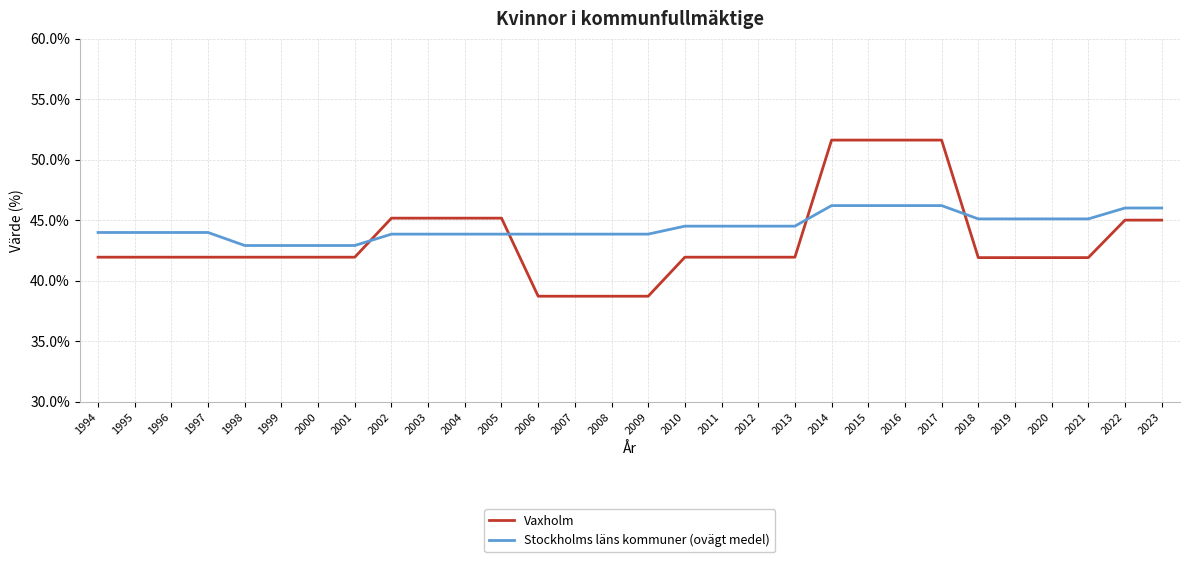

Which series changed the most between 1999 and 2005?

Vaxholm